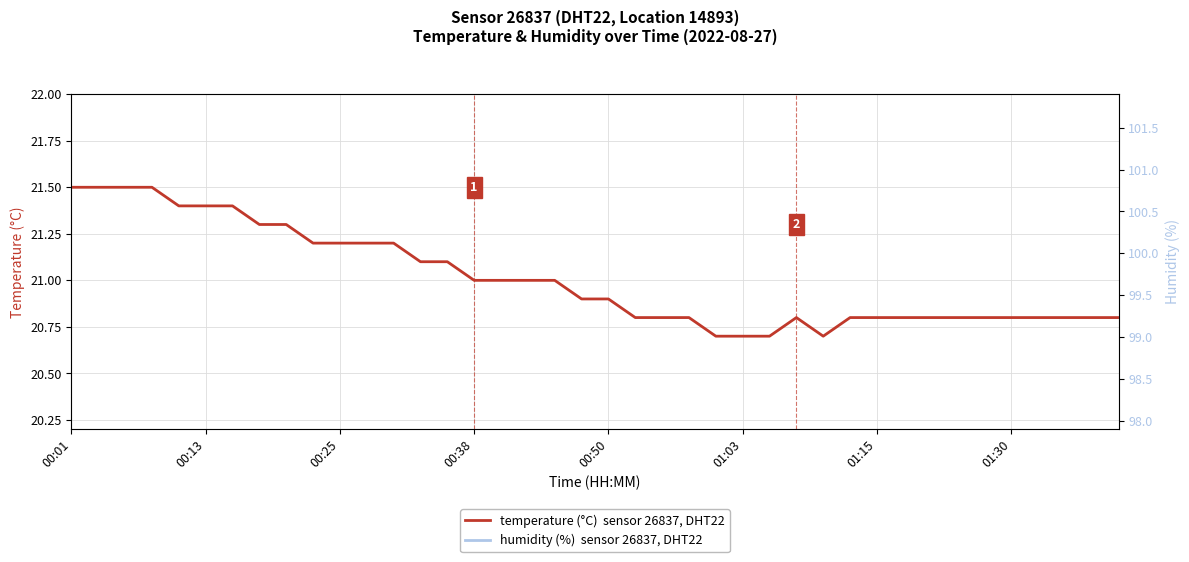

What is the change in value from 01:30 to 33?

-0.5